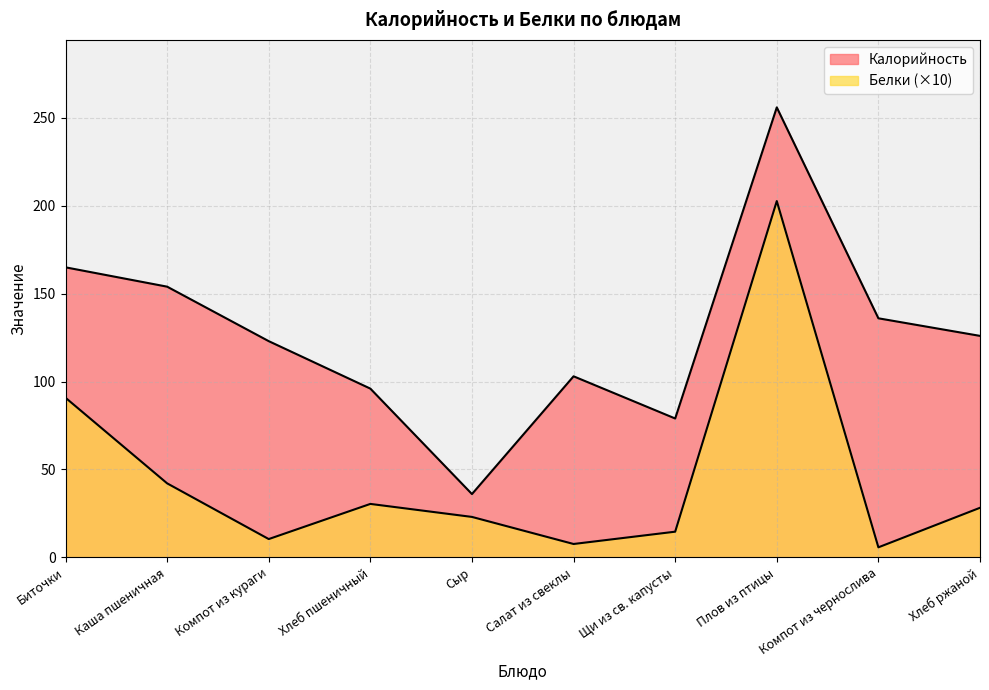

In Белки, how many points are higher than both neighbors (excluding endpoints)?

2